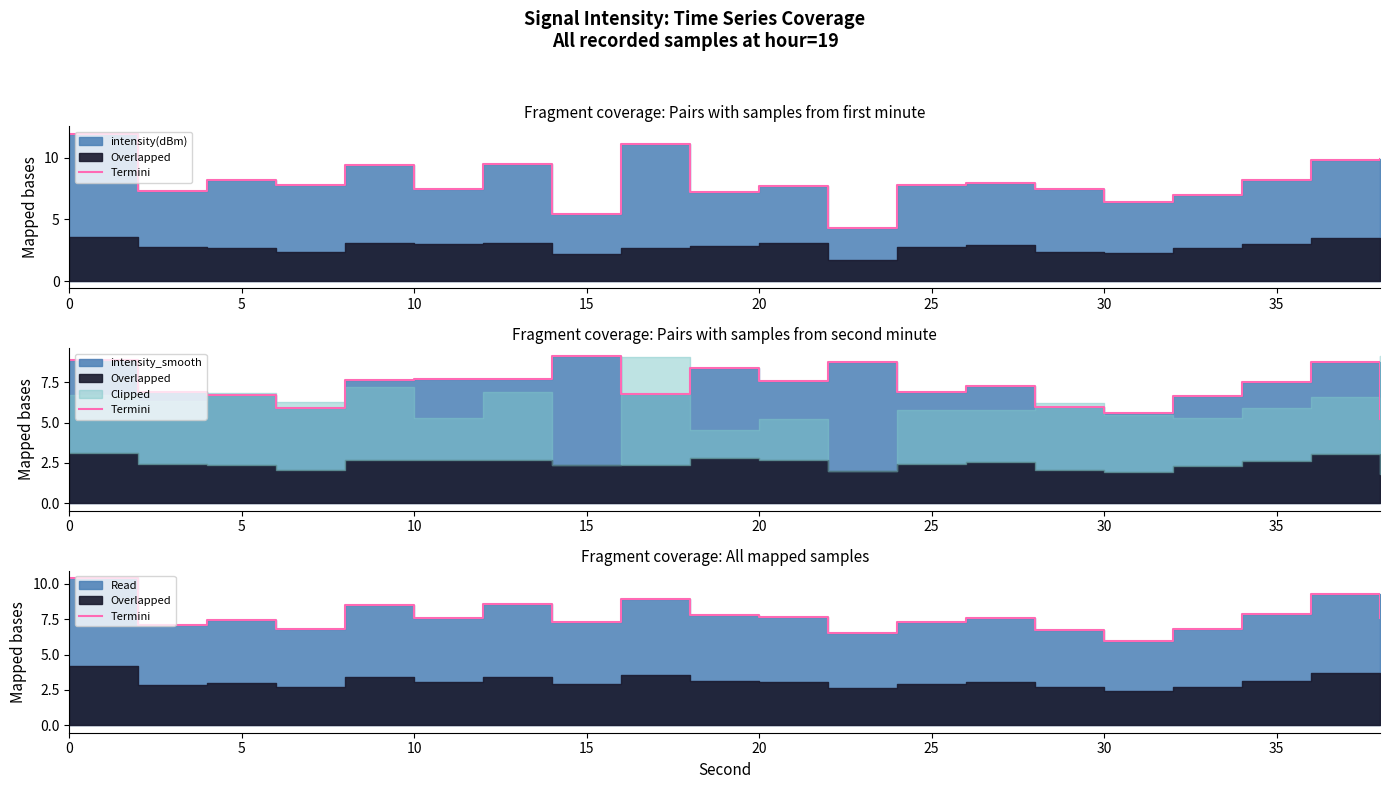

The chart shows a value of 7.6 at 20. True or false?

True